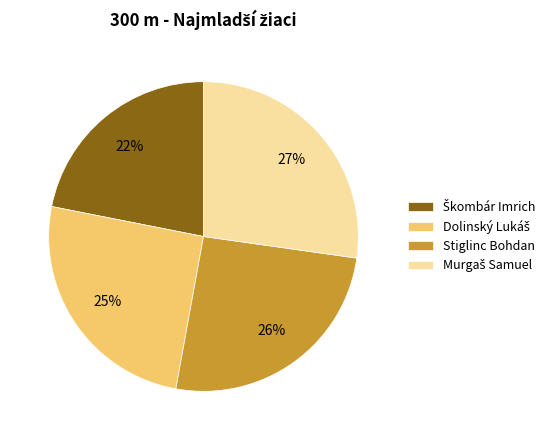

Does any single category account for the majority?

No